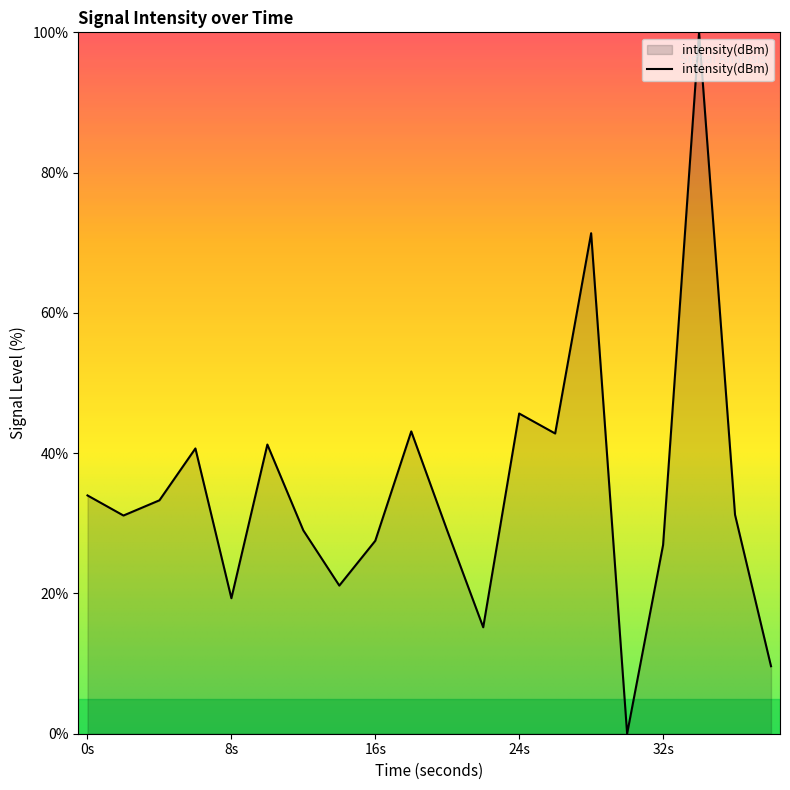

What is the greatest value displayed?

100.0